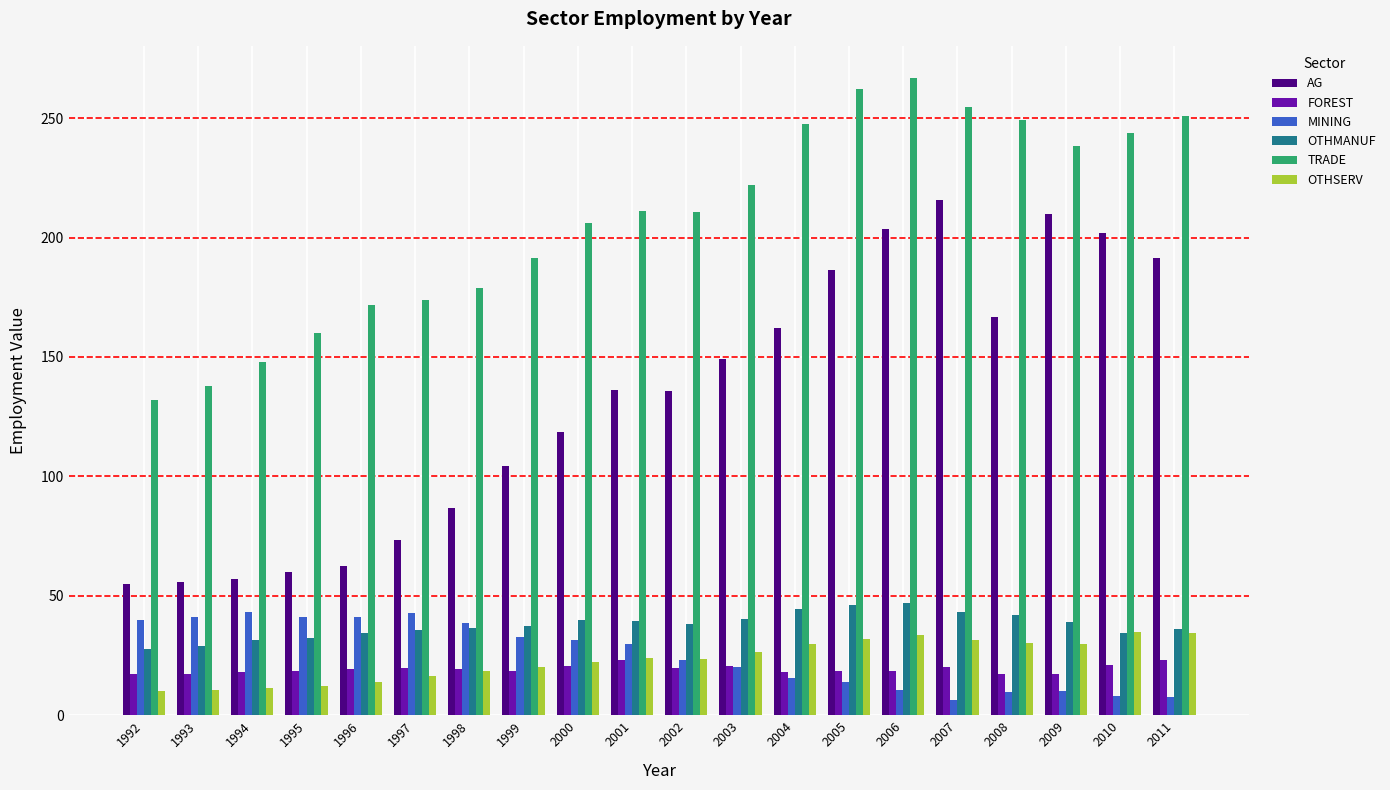

The value of OTHSERV at 2008 is 53.3. True or false?

False